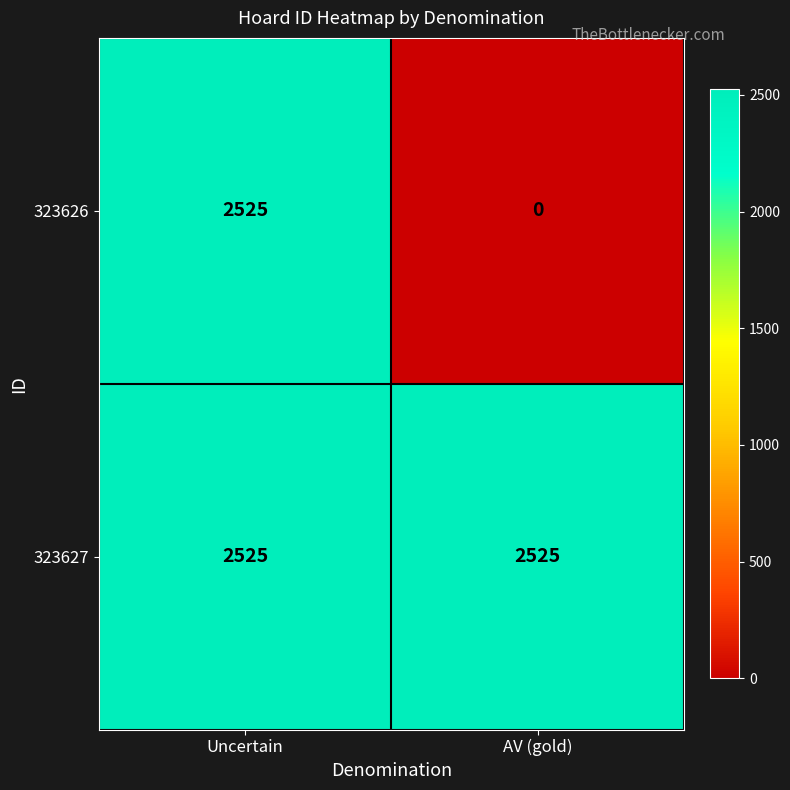

Rank the categories by 323626 value from highest to lowest.

Uncertain, AV (gold)